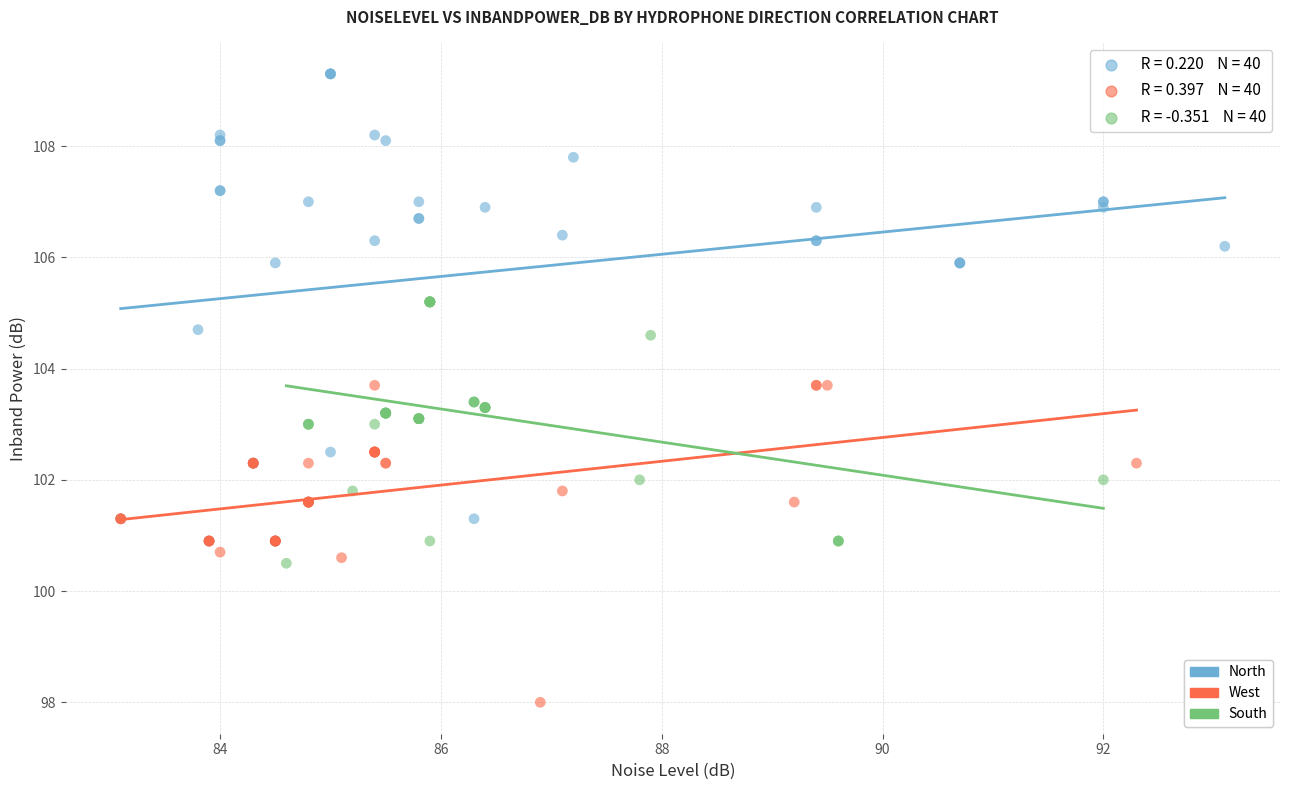

Which series has the widest spread of Y values?

North